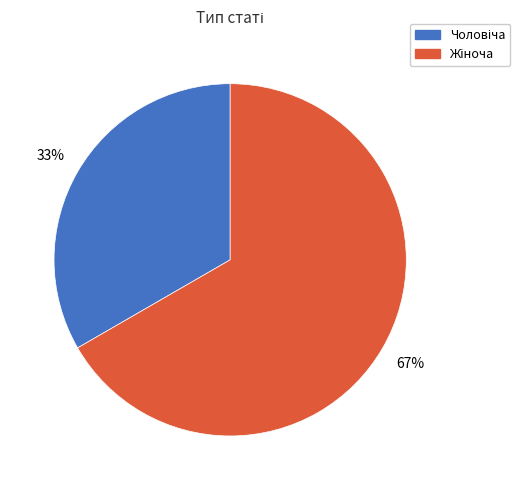

To the nearest percent, what is the average slice percentage?

50%